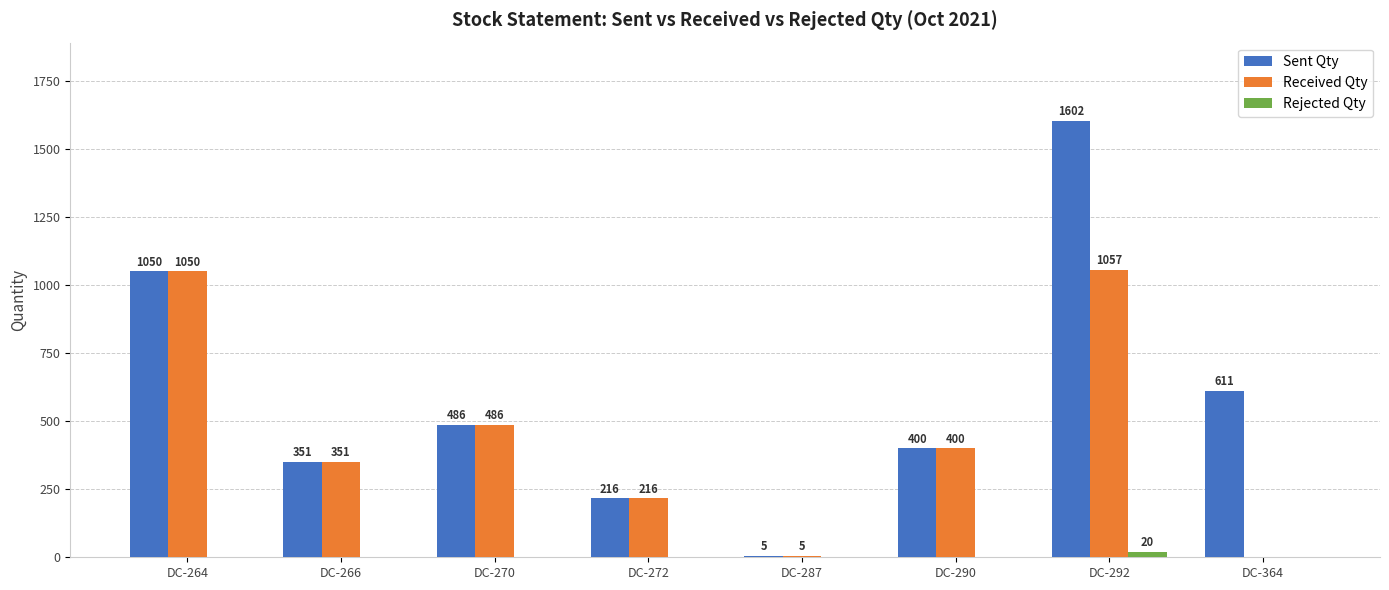

The Sent Qty series shows 201 at DC-266. True or false?

False